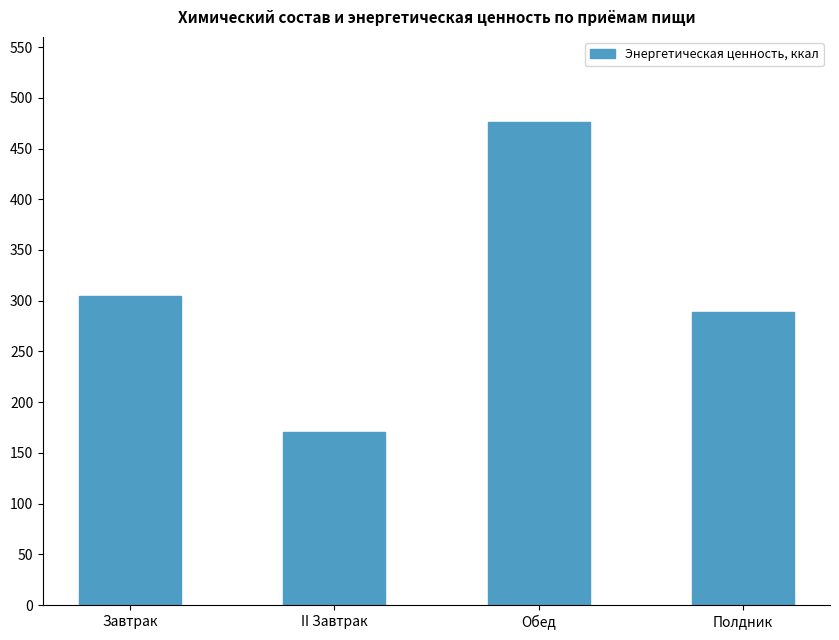

What is the value of the 1st bar from the left?

304.2